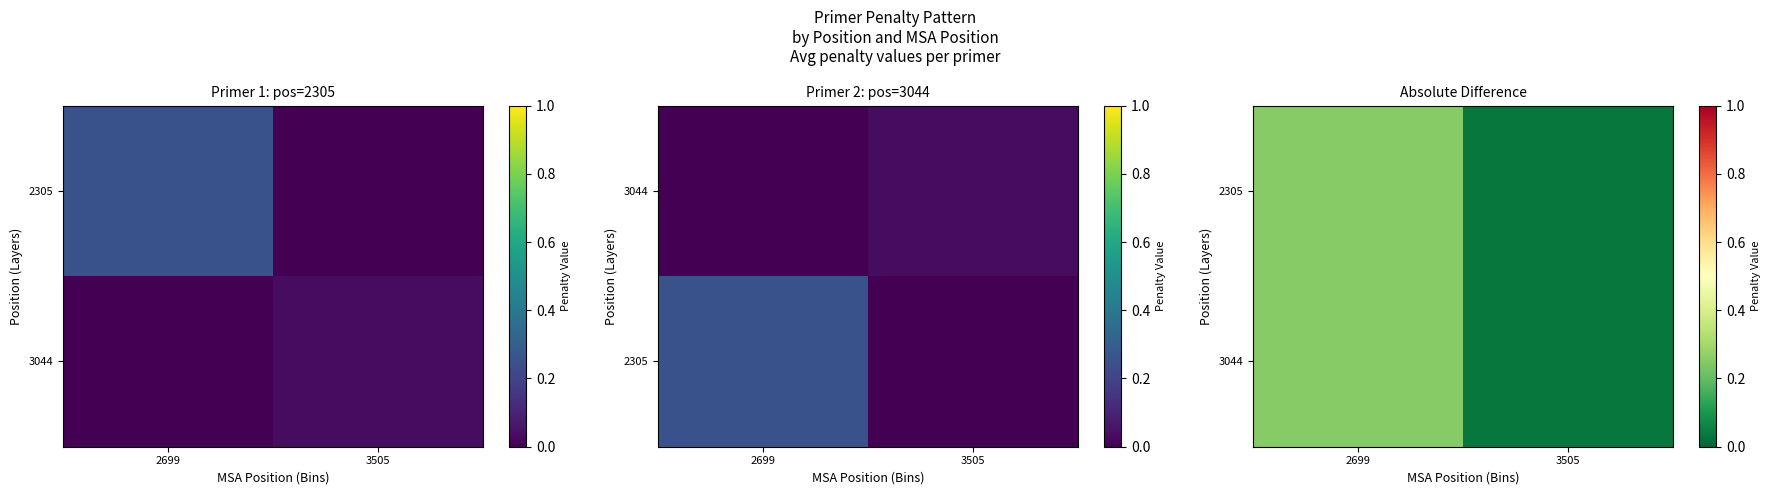

The 2305 series shows 0.0 at 3505. True or false?

True